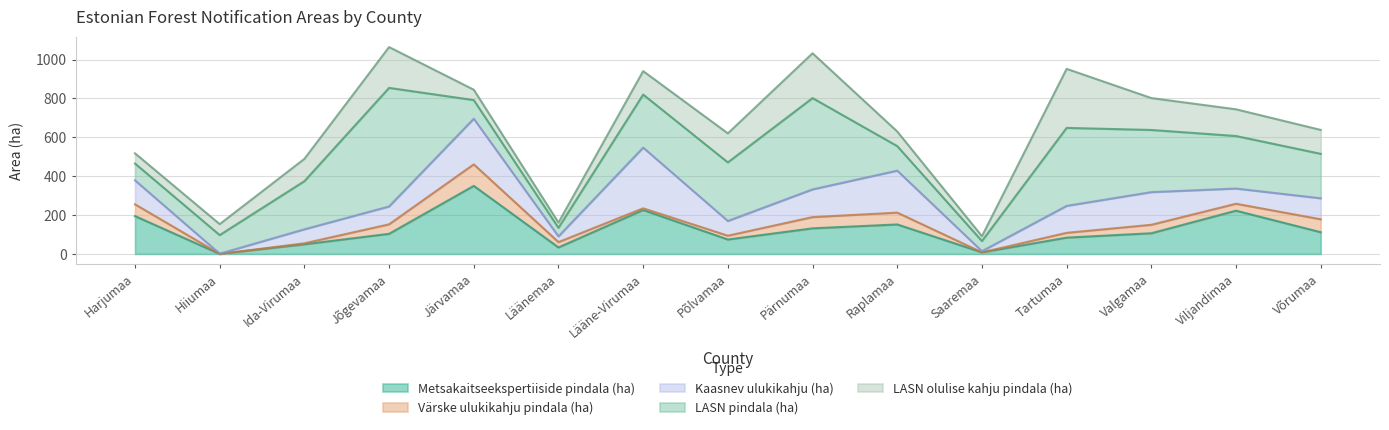

What is the average value of the Metsakaitseekspertiiside pindala (ha) series?

123.1